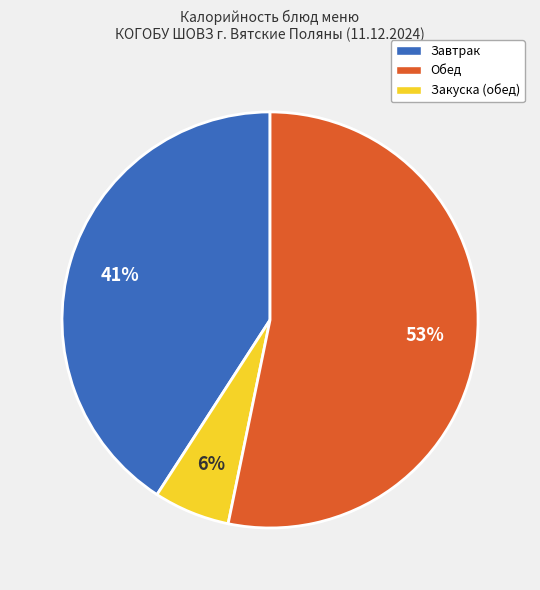

Is there any slice that represents more than half of the pie?

Yes